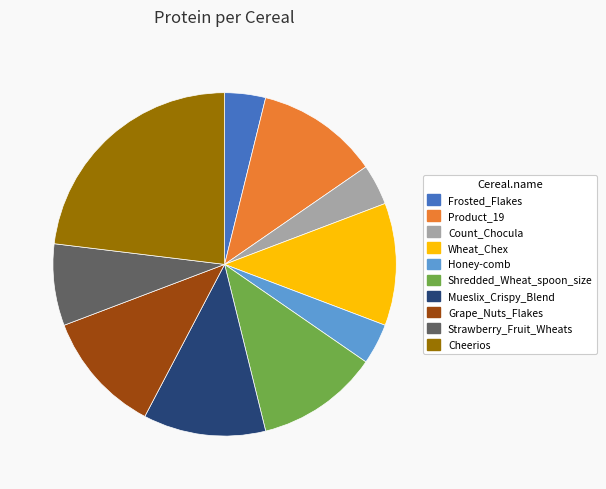

Does any single category account for the majority?

No